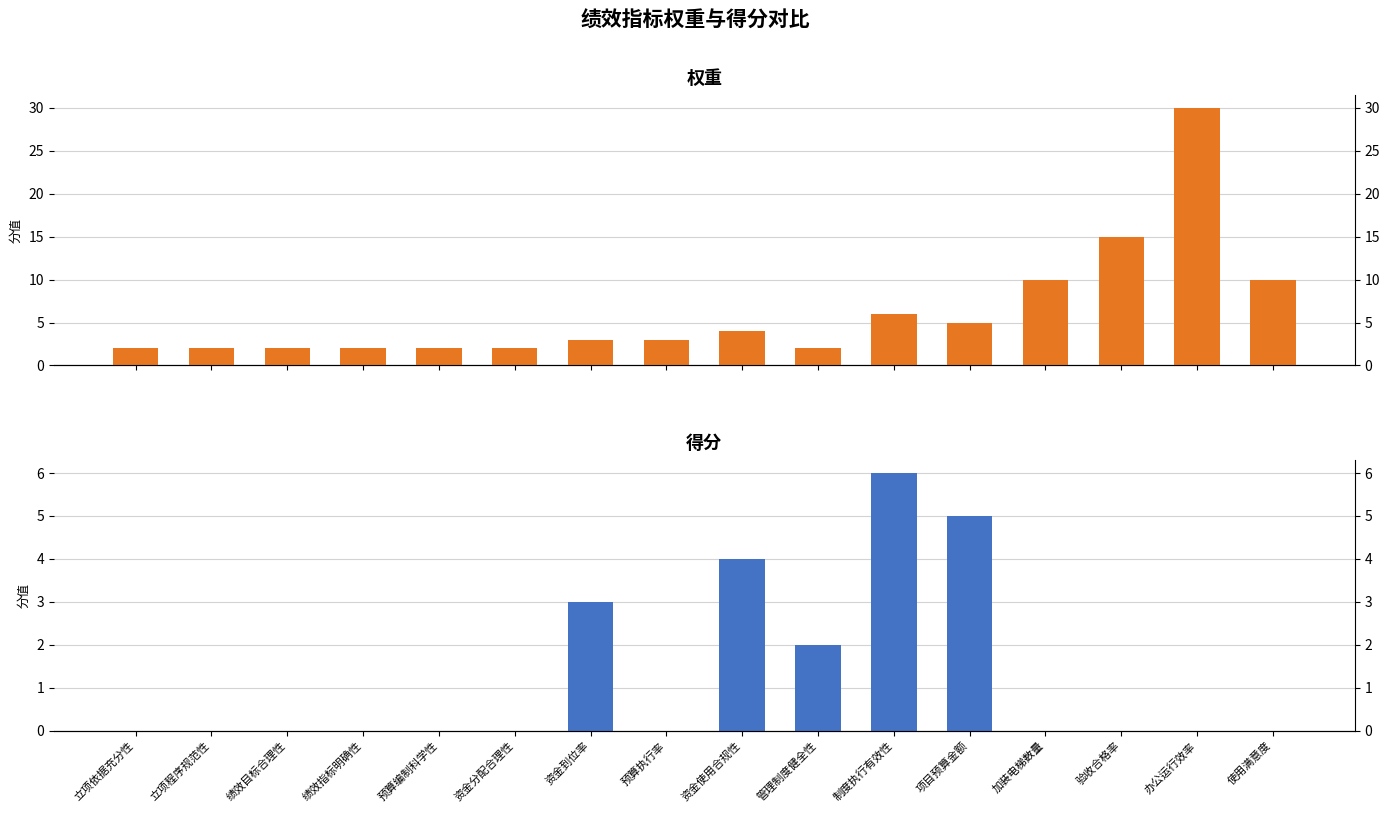

Which series has the largest total across all categories?

权重